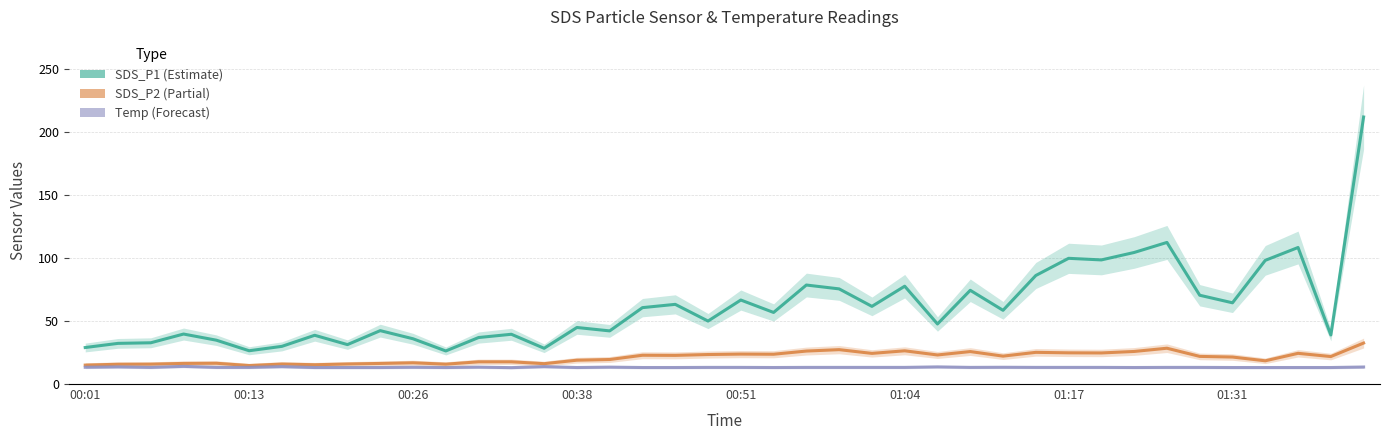

What is the sum of the SDS_P1 (Estimate) values at 18 and 39?

275.0